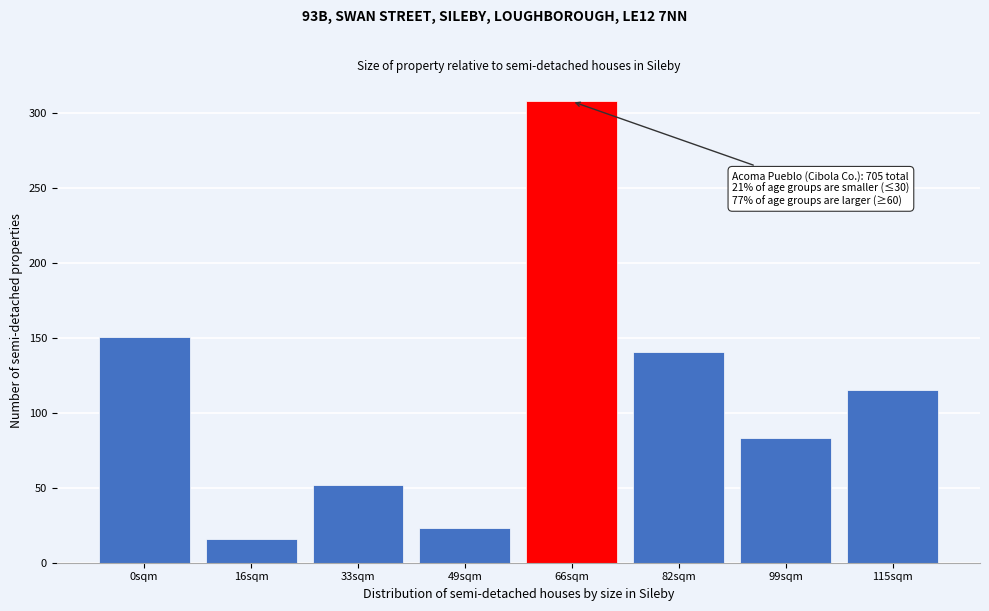

Reading left to right, extract all data points from this chart.

0sqm=151	16sqm=16	33sqm=52	49sqm=23	66sqm=308	82sqm=141	99sqm=83	115sqm=115